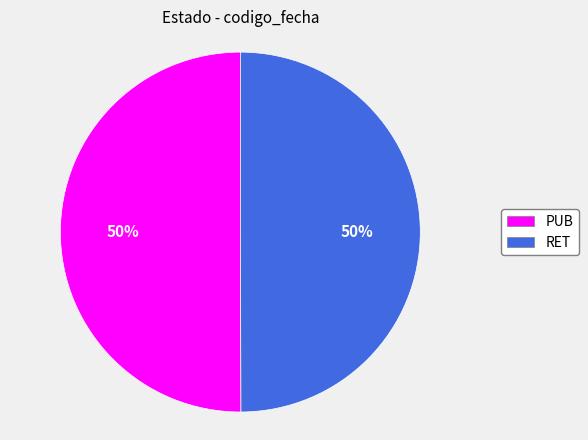

To the nearest percent, what is the combined percentage of RET and PUB?

100%